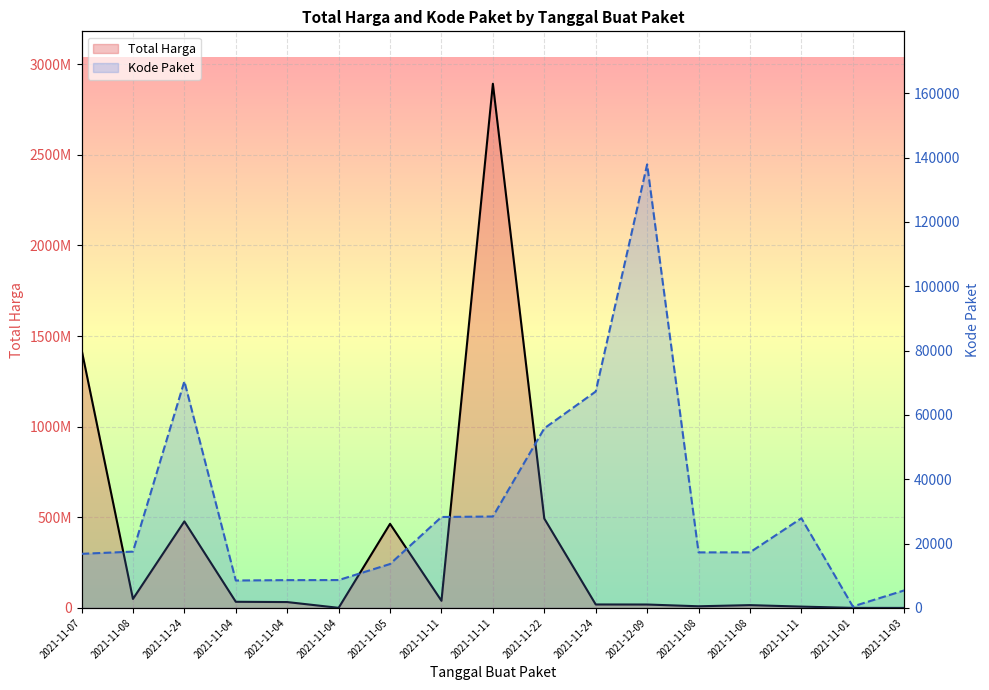

What is the label of the 11th point from the right?

2021-11-05